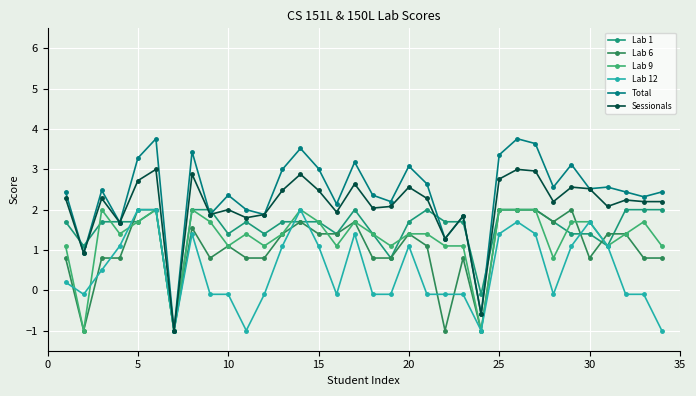

True or false: Sessionals has more than 0 interior local peaks.

True